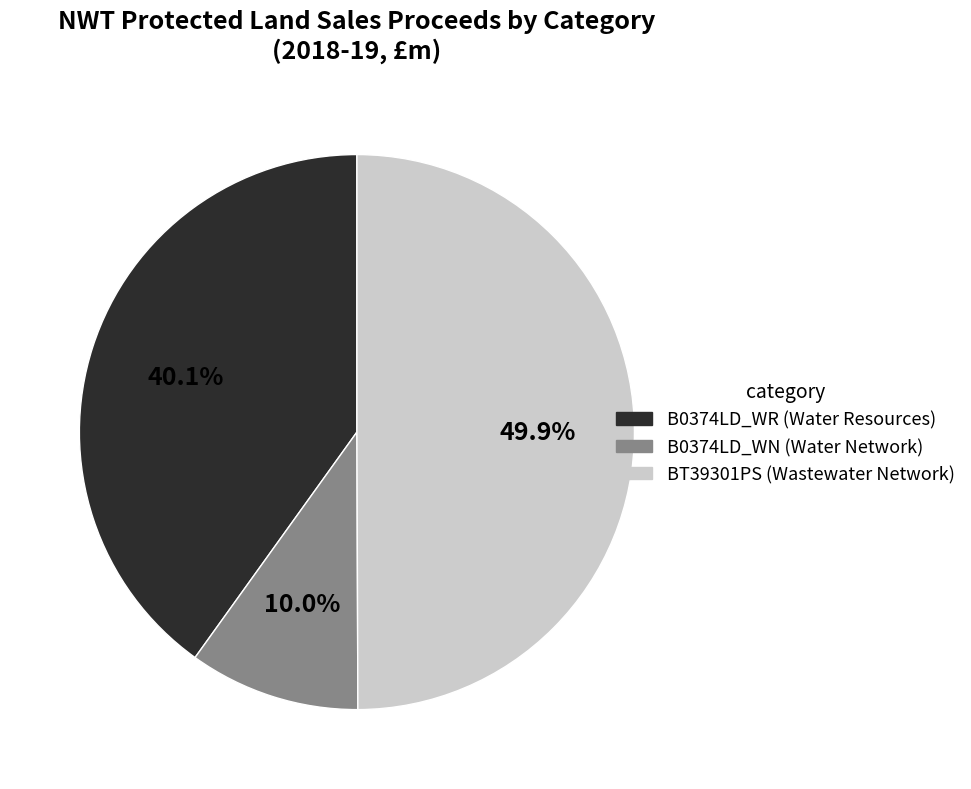

What is the largest slice in the pie chart?

BT39301PS (Wastewater Network)